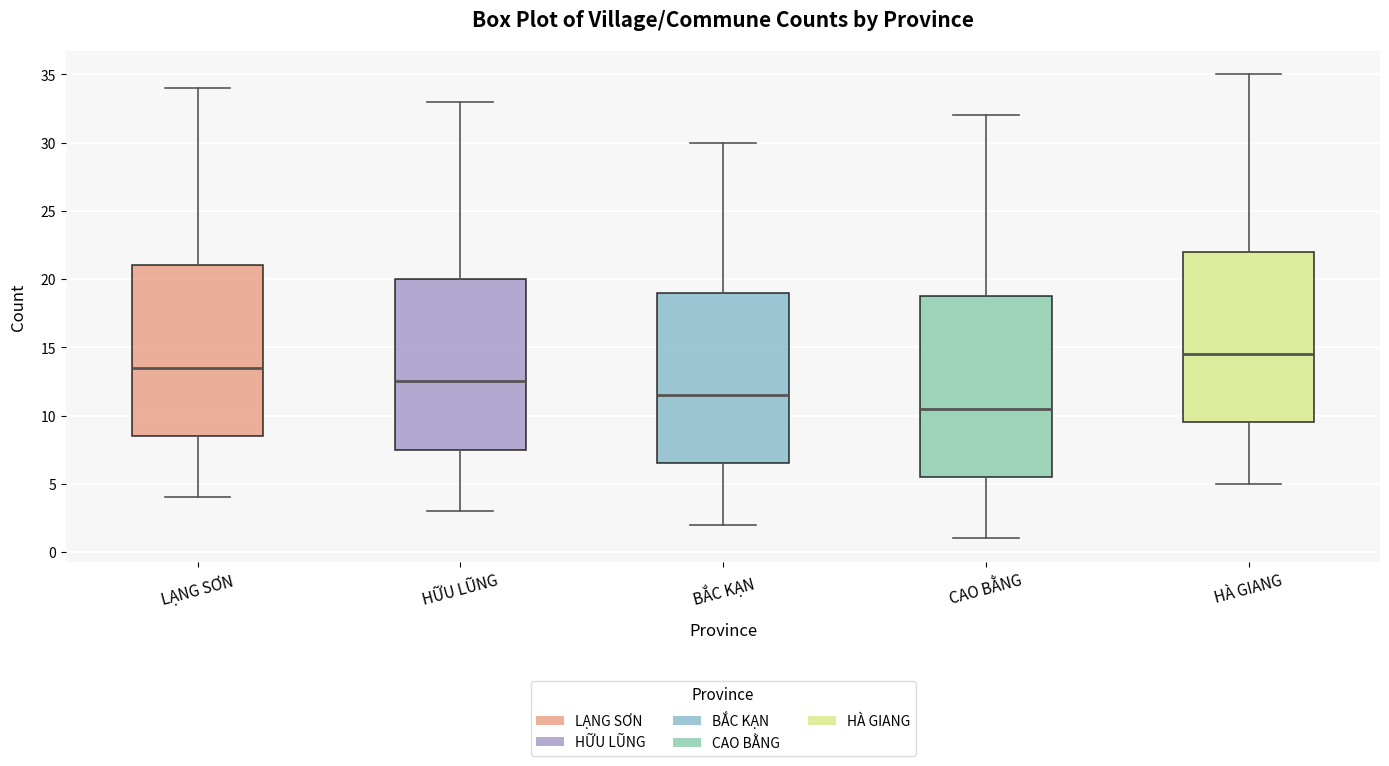

Reading left to right, transcribe this box plot: for each box, give where its median line is, the range the box spans, and where its two whiskers end, as read against the y-axis. The values are not printed on the chart, so give them approximately, as read against the axis.

LẠNG SƠN: median 13.5, box 8.5 to 21.0, whiskers 4.0 to 34.0
HỮU LŨNG: median 12.5, box 7.5 to 20.0, whiskers 3.0 to 33.0
BẮC KẠN: median 11.5, box 6.5 to 19.0, whiskers 2.0 to 30.0
CAO BẰNG: median 10.5, box 5.5 to 19.0, whiskers 1.0 to 32.0
HÀ GIANG: median 14.5, box 9.5 to 22.0, whiskers 5.0 to 35.0